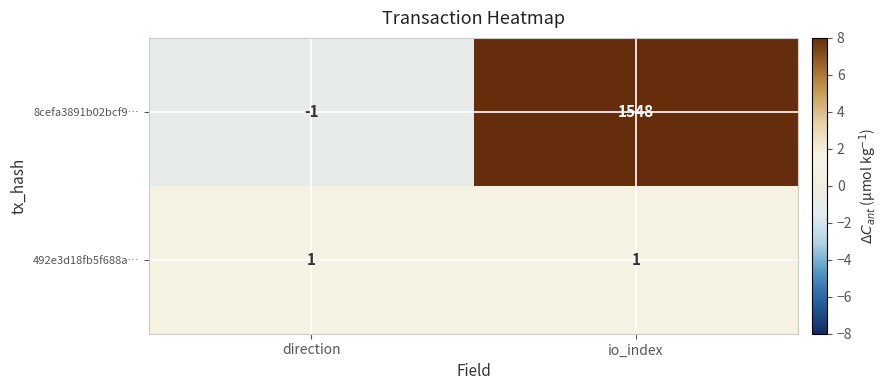

List the series in order of their overall mean, highest first.

8cefa3891b02bcf9…, 492e3d18fb5f688a…